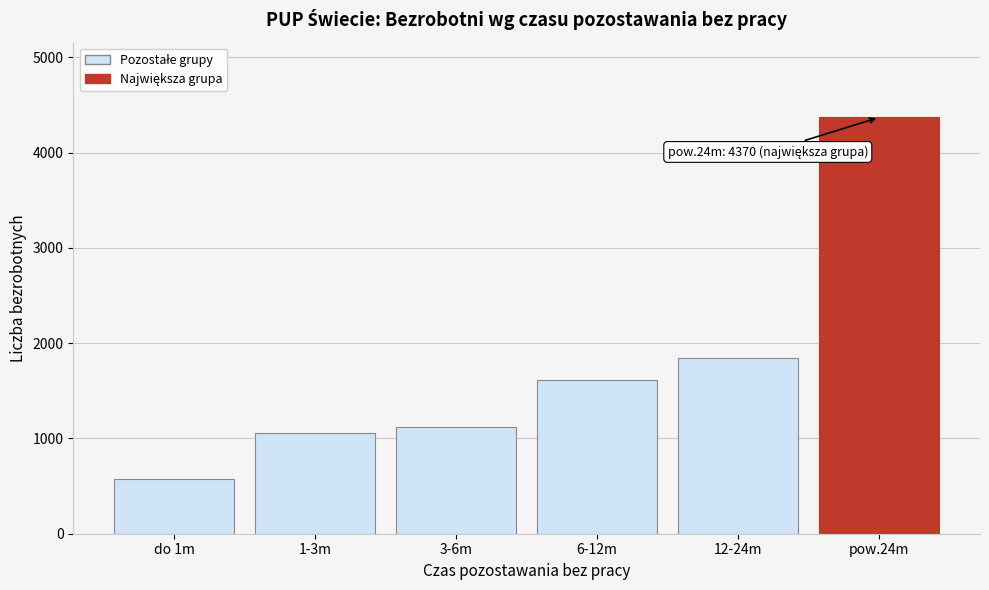

Reading left to right, extract all data points from this chart.

578	1060	1119	1612	1842	4370